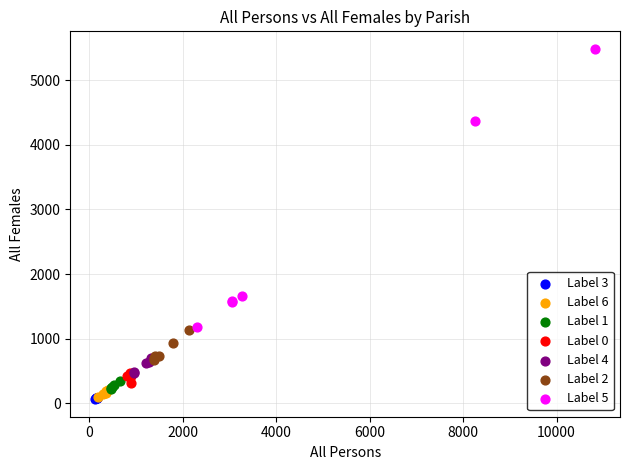

Which series has the largest Y range (max minus min)?

Label 5